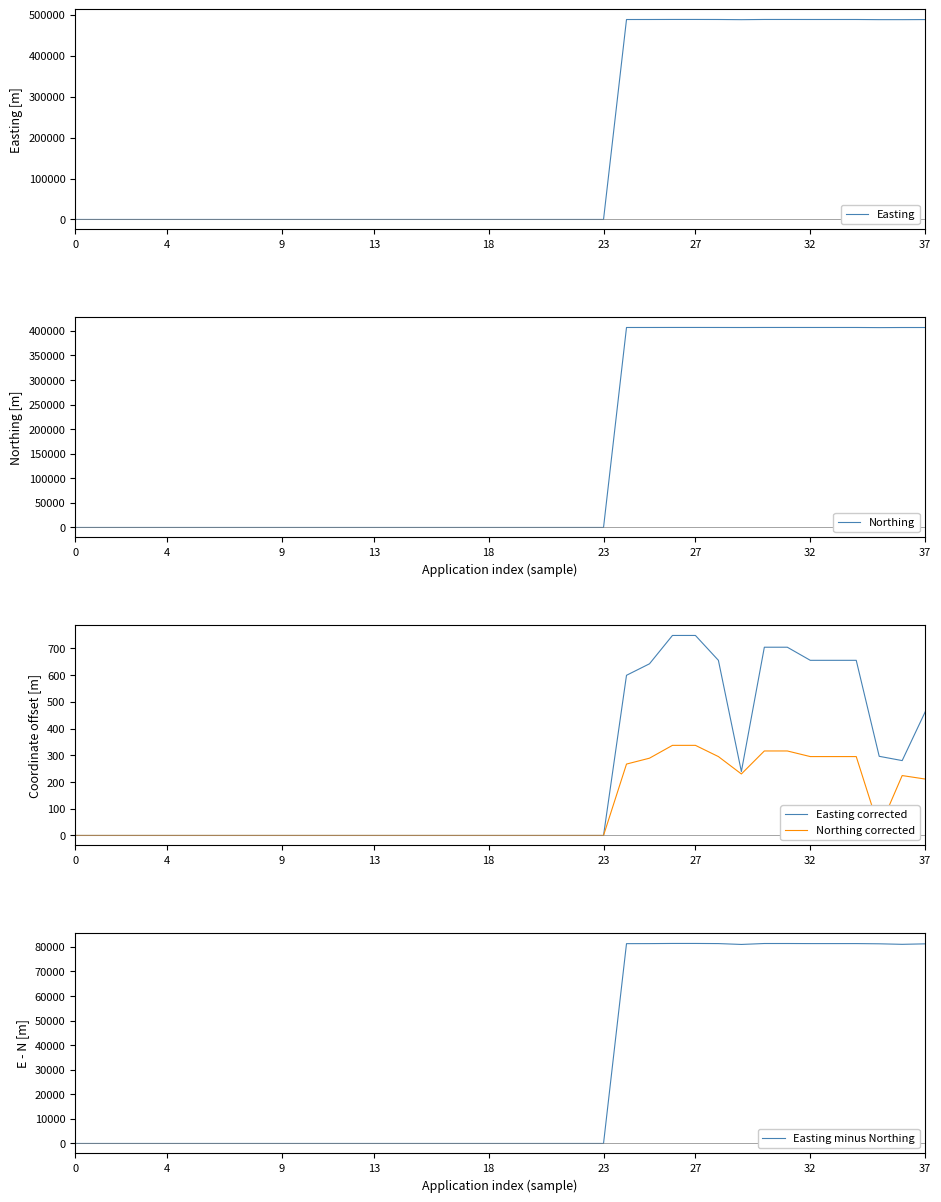

Where is Easting nearest to the value 244174?

29